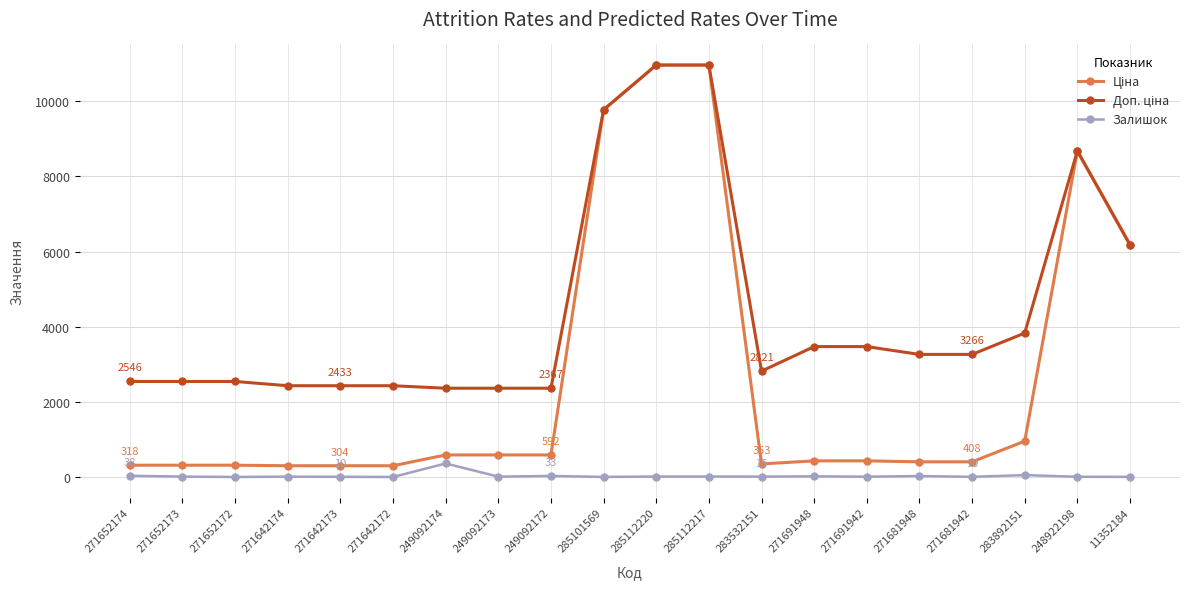

True or false: Залишок has a value of 365.0 at 249092174.

True